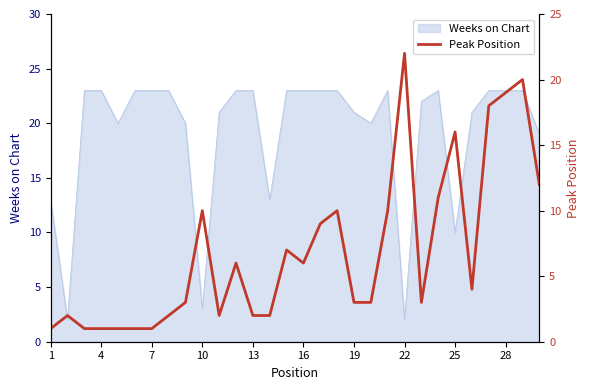

Reading right to left, transcribe all the data shown in this chart.

12	20	19	18	4	16	11	3	22	10	3	3	10	9	6	7	2	2	6	2	10	3	2	1	1	1	1	1	2	1